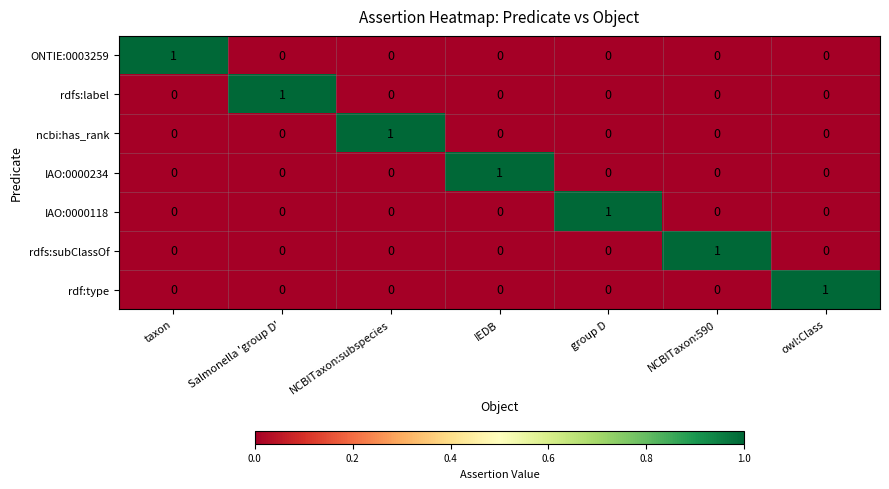

At how many categories does at least one series exceed 0?

7